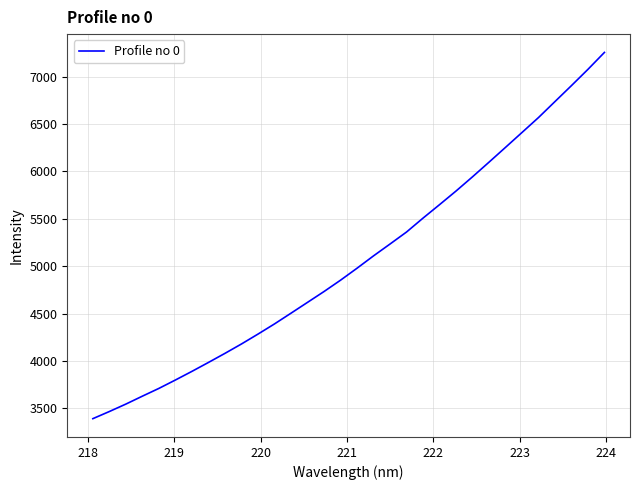

True or false: there are more than 1 points higher than both neighbors.

False